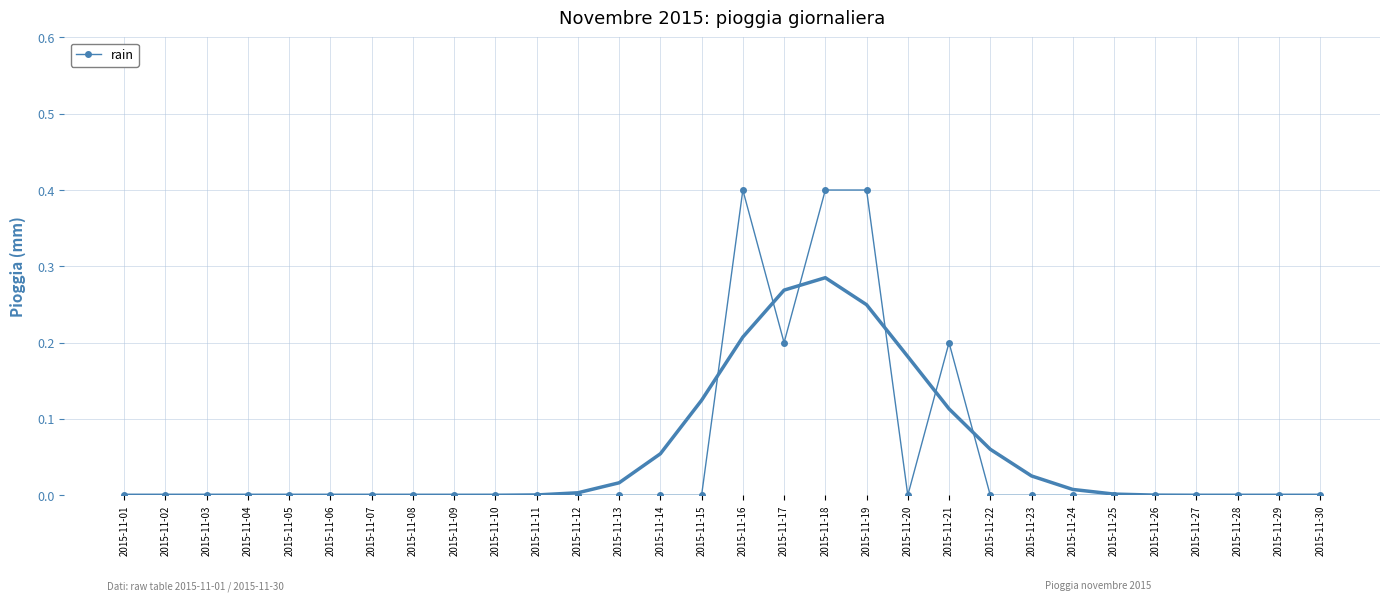

List the labels in order of value, largest first.

2015-11-16, 2015-11-18, 2015-11-19, 2015-11-17, 2015-11-21, 2015-11-01, 2015-11-02, 2015-11-03, 2015-11-04, 2015-11-05, 2015-11-06, 2015-11-07, 2015-11-08, 2015-11-09, 2015-11-10, 2015-11-11, 2015-11-12, 2015-11-13, 2015-11-14, 2015-11-15, 2015-11-20, 2015-11-22, 2015-11-23, 2015-11-24, 2015-11-25, 2015-11-26, 2015-11-27, 2015-11-28, 2015-11-29, 2015-11-30